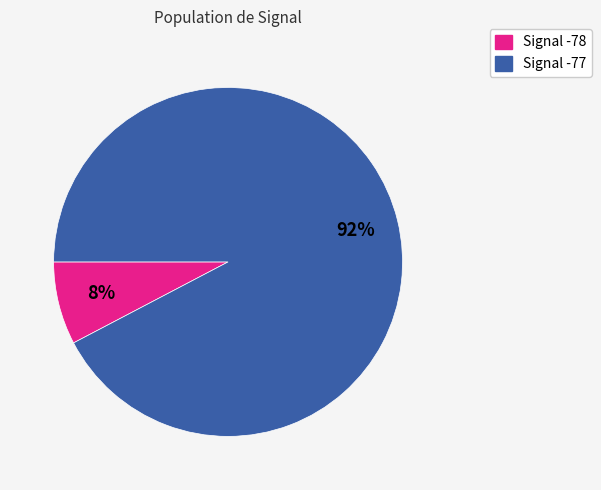

Is the sum of Signal -78 and Signal -77 greater than half?

Yes